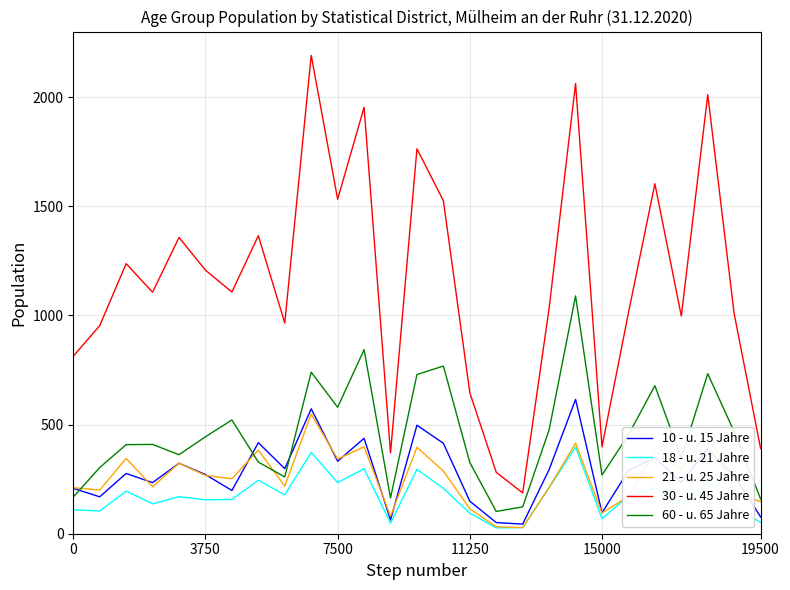

Which series has the largest total across all categories?

30 - u. 45 Jahre